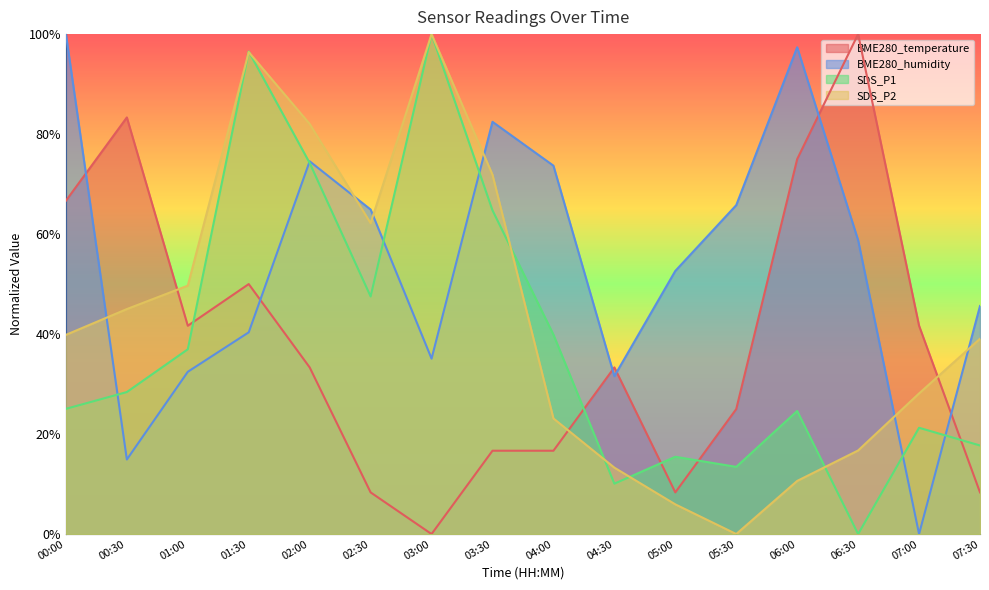

Reading left to right, extract all data points from this chart.

BME280_temperature: 00:00=66.7	00:30=83.3	01:00=41.7	01:30=50.0	02:00=33.3	02:30=8.3	03:00=0.0	03:30=16.7	04:00=16.7	04:30=33.3	05:00=8.3	05:30=25.0	06:00=75.0	06:30=100.0	07:00=41.7	07:30=8.3
BME280_humidity: 00:00=100.0	00:30=14.9	01:00=32.5	01:30=40.4	02:00=74.6	02:30=64.9	03:00=35.1	03:30=82.5	04:00=73.7	04:30=31.6	05:00=52.6	05:30=65.8	06:00=97.4	06:30=58.8	07:00=0.0	07:30=45.6
SDS_P1: 00:00=25.0	00:30=28.4	01:00=37.0	01:30=96.5	02:00=74.2	02:30=47.5	03:00=100.0	03:30=64.8	04:00=39.9	04:30=10.1	05:00=15.5	05:30=13.4	06:00=24.6	06:30=0.0	07:00=21.3	07:30=17.7
SDS_P2: 00:00=39.8	00:30=45.0	01:00=49.7	01:30=96.4	02:00=82.0	02:30=62.2	03:00=100.0	03:30=71.9	04:00=23.1	04:30=13.3	05:00=5.9	05:30=0.0	06:00=10.6	06:30=16.7	07:00=28.1	07:30=39.1